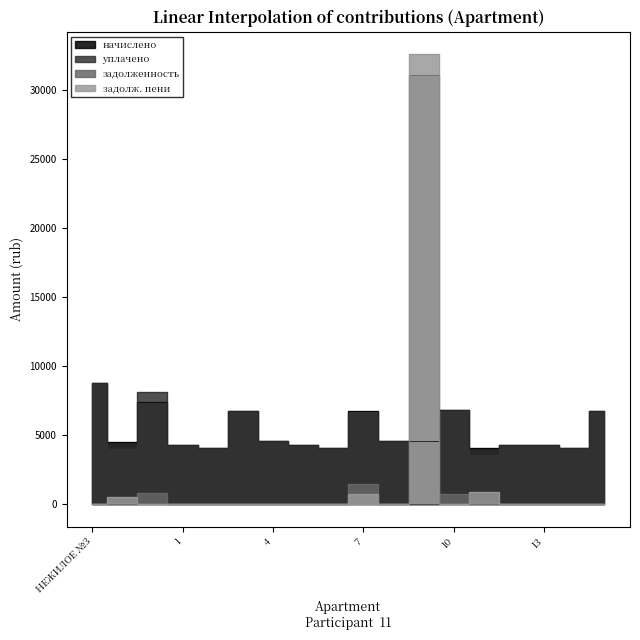

Is this an area chart (filled region under the line)?

No